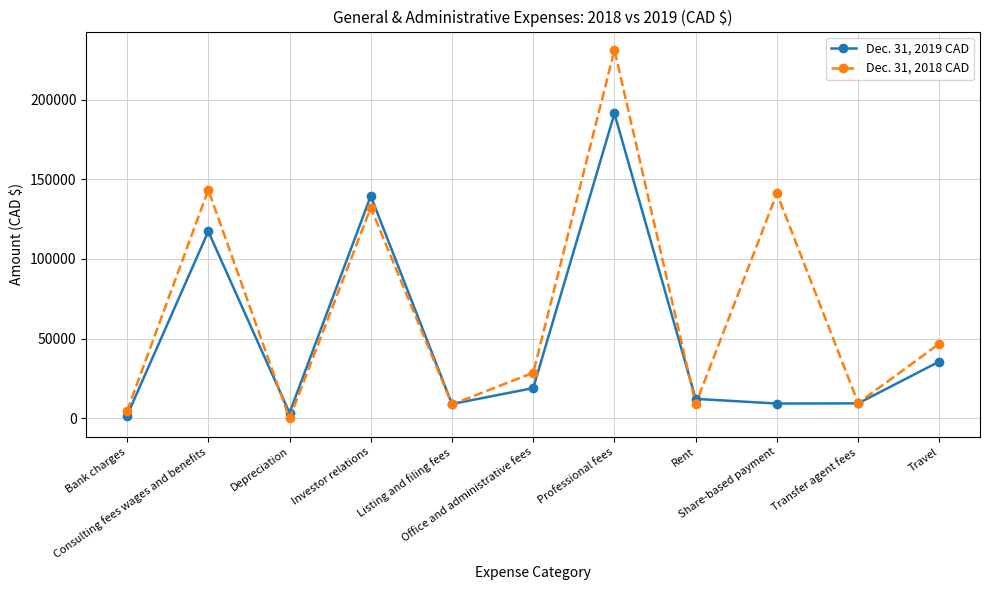

Rank the series by their average value, from highest to lowest.

Dec. 31, 2018 CAD, Dec. 31, 2019 CAD